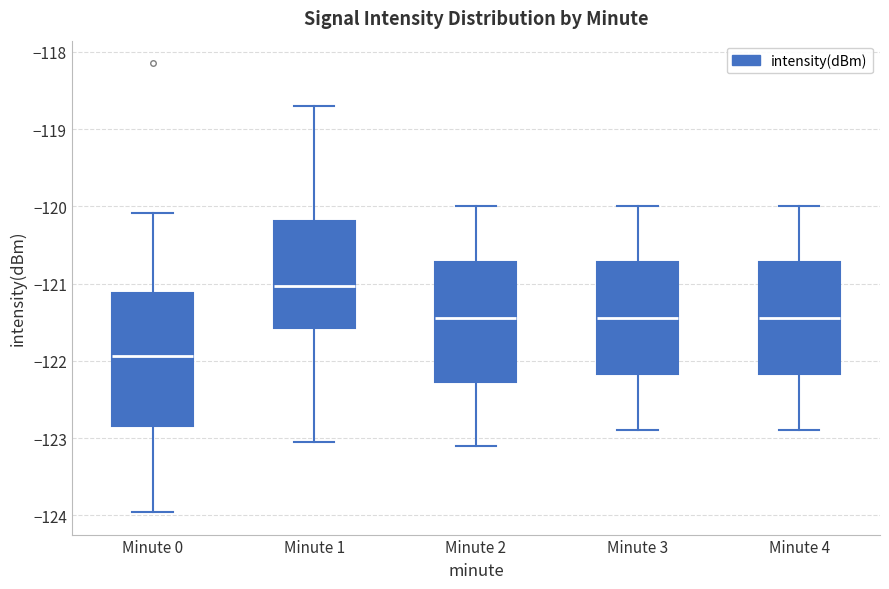

Reading left to right, transcribe this box plot: for each box, give where its median line is, the range the box spans, and where its two whiskers end, as read against the y-axis. The values are not printed on the chart, so give them approximately, as read against the axis.

Minute 0: median -121.9, box -122.8 to -121.1, whiskers -124.0 to -120.1
Minute 1: median -121.0, box -121.6 to -120.2, whiskers -123.1 to -118.7
Minute 2: median -121.4, box -122.3 to -120.7, whiskers -123.1 to -120.0
Minute 3: median -121.4, box -122.2 to -120.7, whiskers -122.9 to -120.0
Minute 4: median -121.4, box -122.2 to -120.7, whiskers -122.9 to -120.0